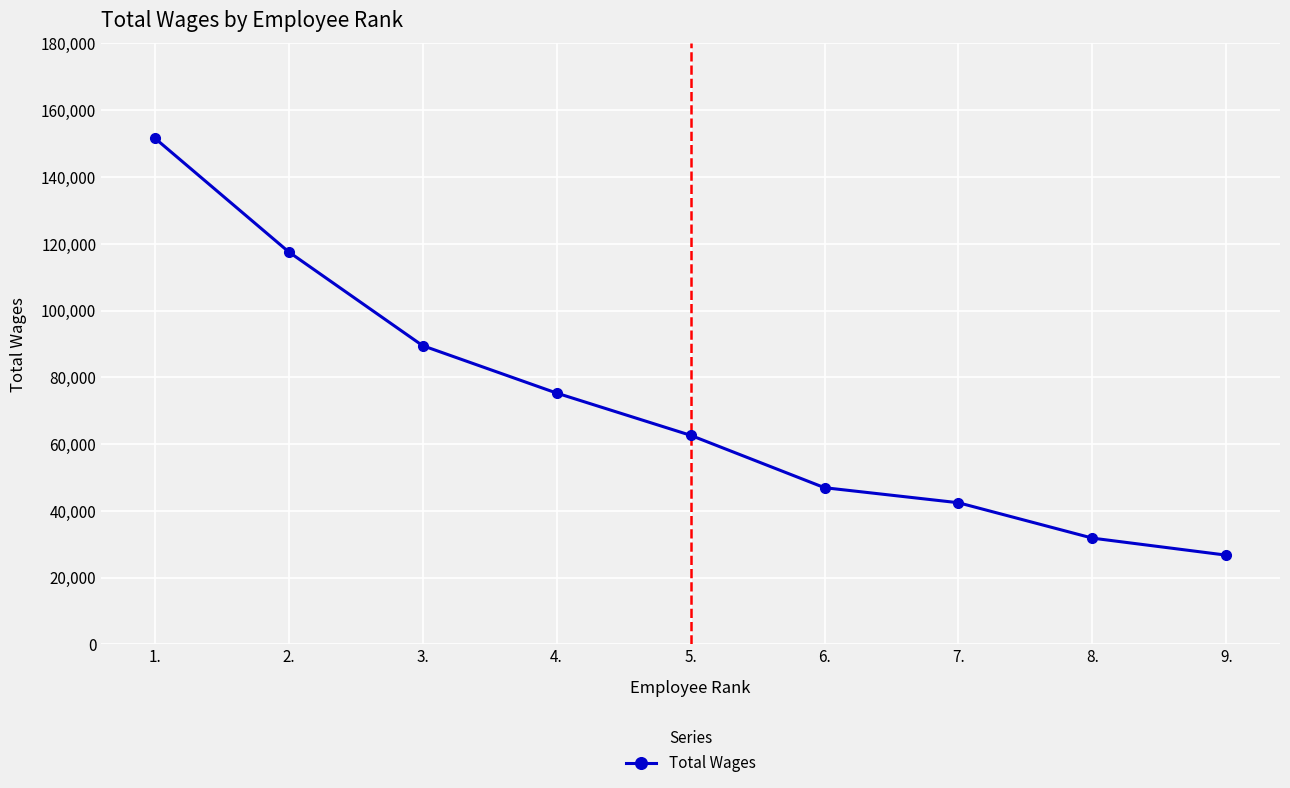

What is the change in value from 1. to 9.?

-124943